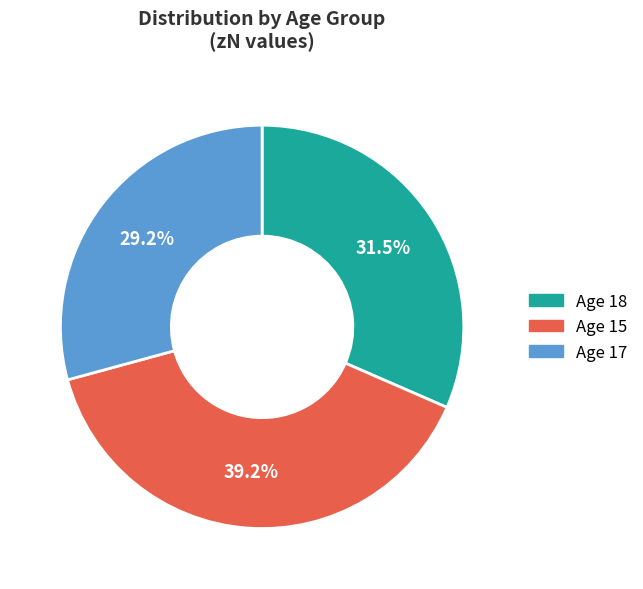

What percentage do Age 17 and Age 18 together represent?

60.8%